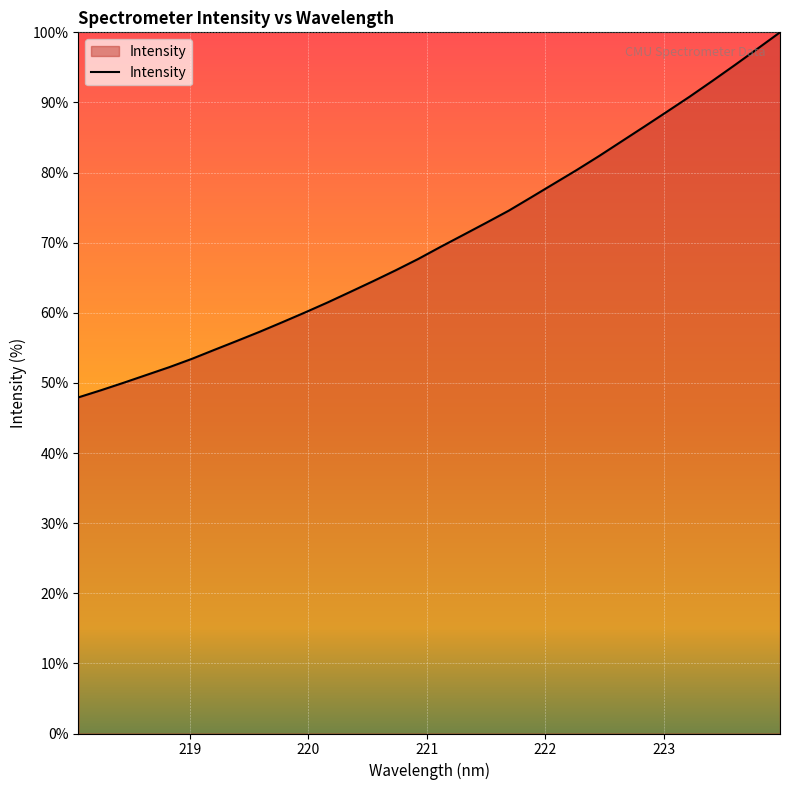

How many categories are shown in the chart?

32